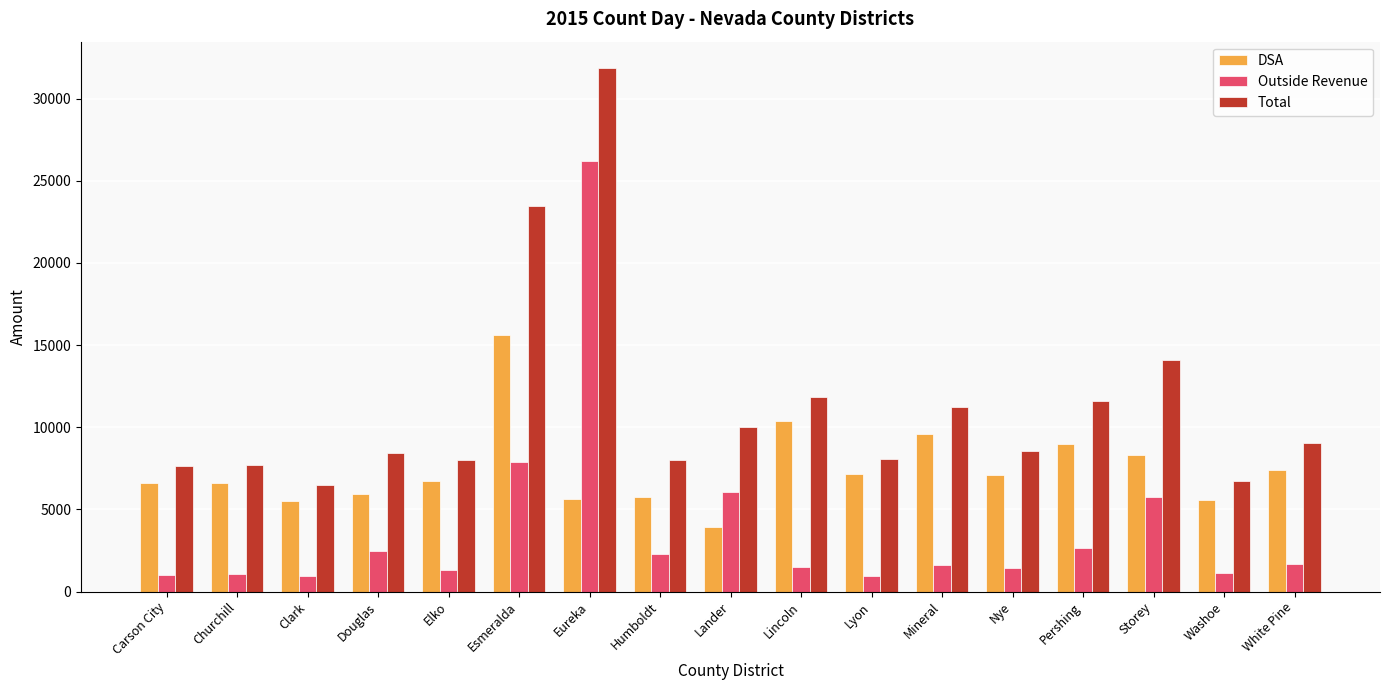

How many data points in Total are less than 8562?

8